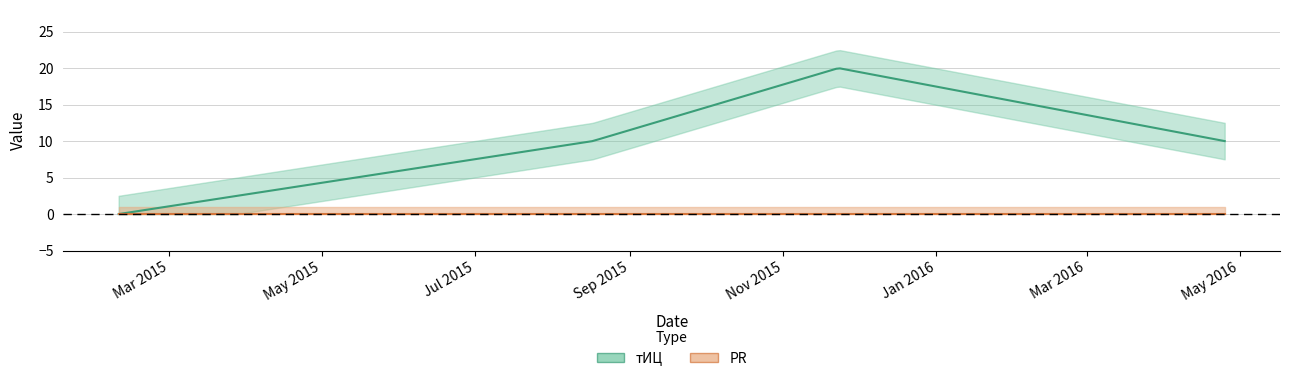

True or false: тИЦ and PR intersect in this chart.

False